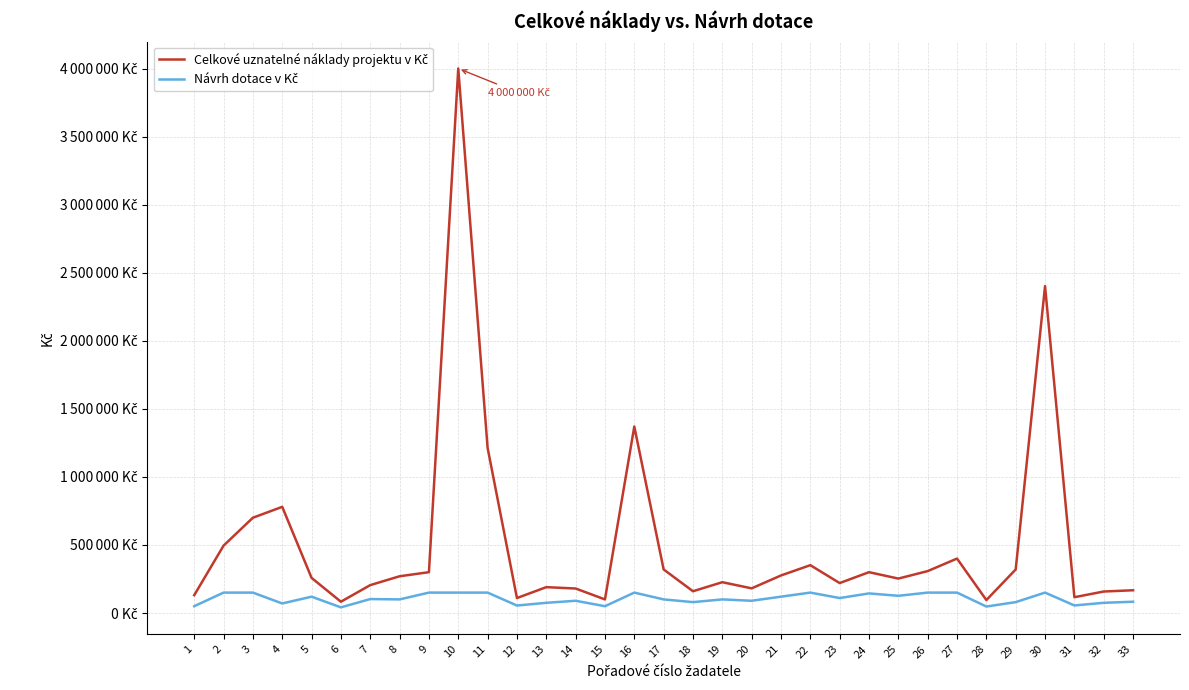

What is the value of the Celkové uznatelné náklady projektu v Kč point at the 24th from the left?

300000